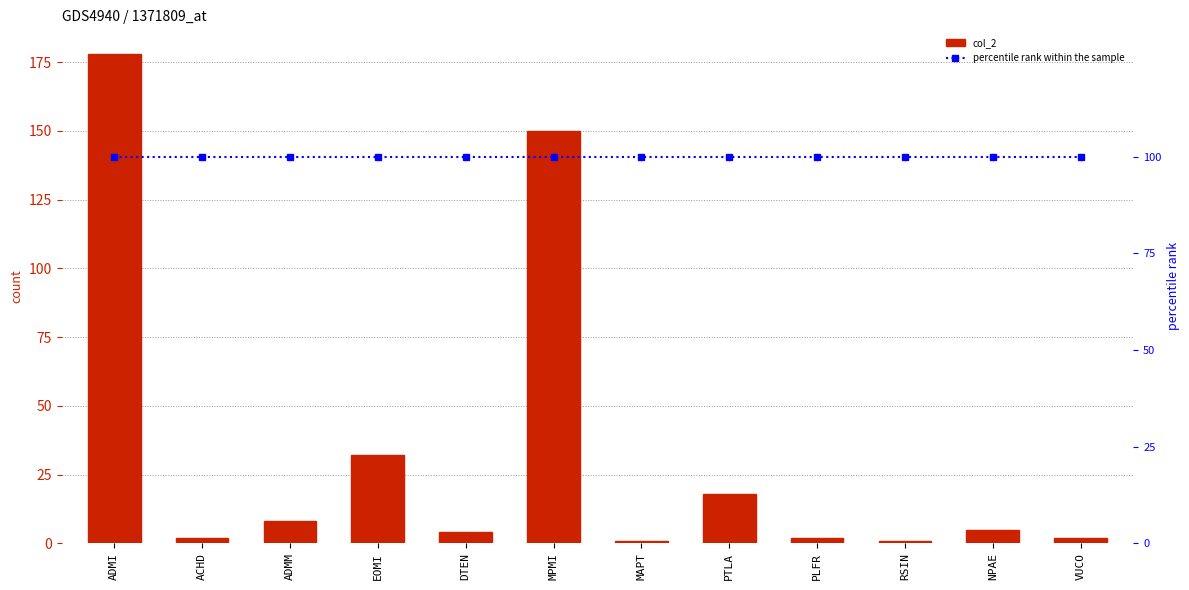

True or false: percentile rank within the sample has a value of 100 at PTLA.

True